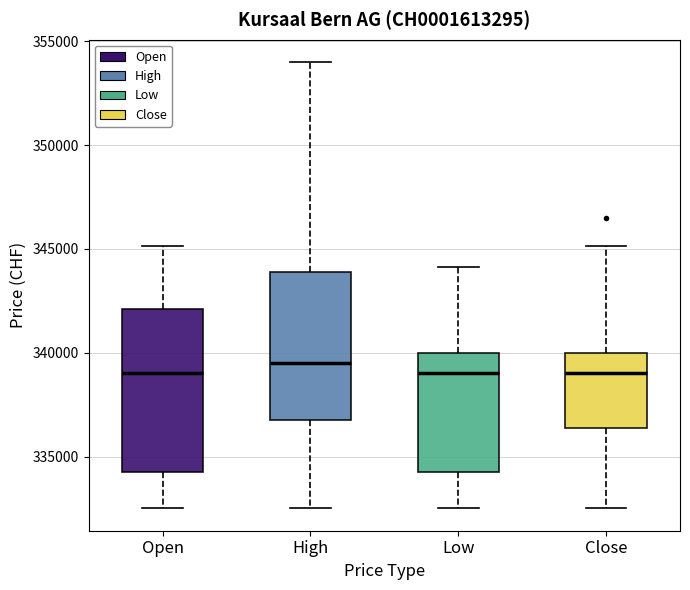

Where does the median line of the box for Low sit on the y-axis? The values are not printed on the chart, so give them approximately, as read against the axis.

339000